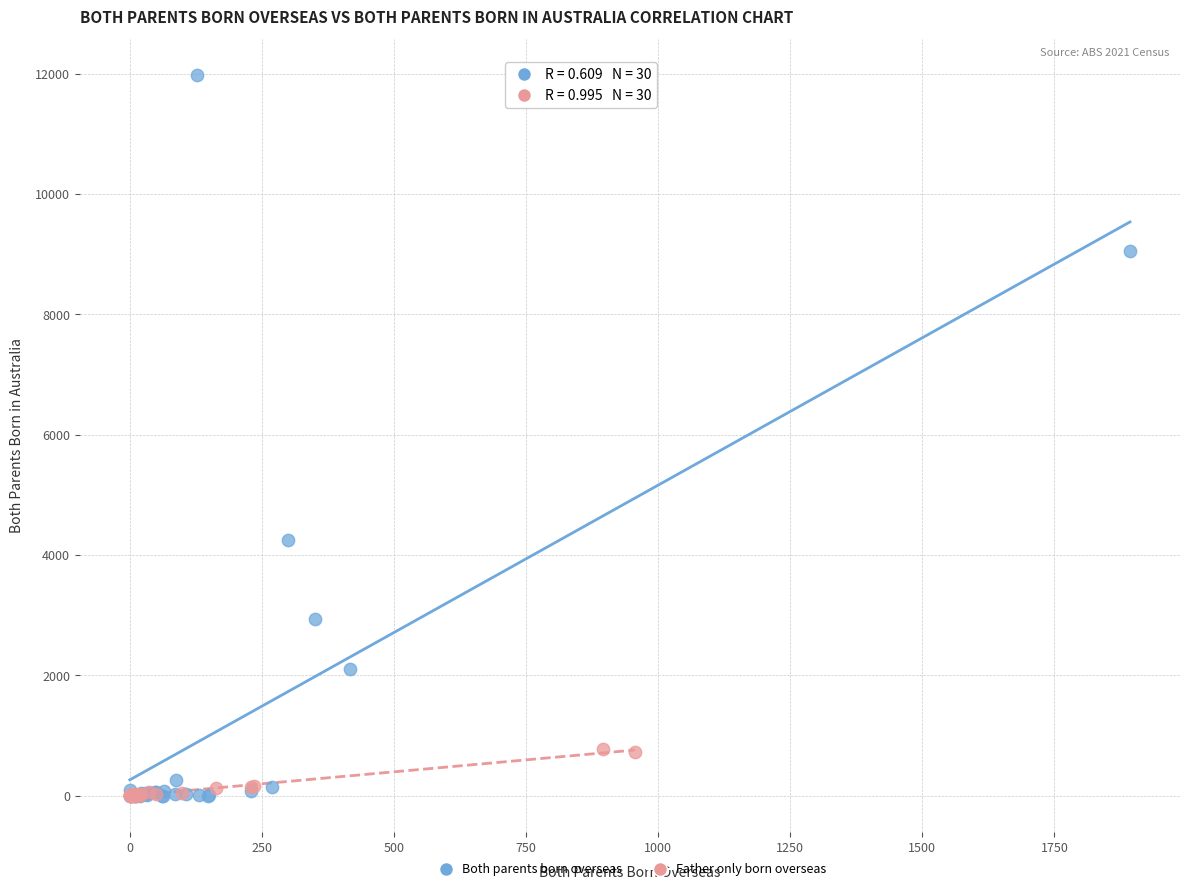

Which series has the largest Y range (max minus min)?

Both parents born overseas